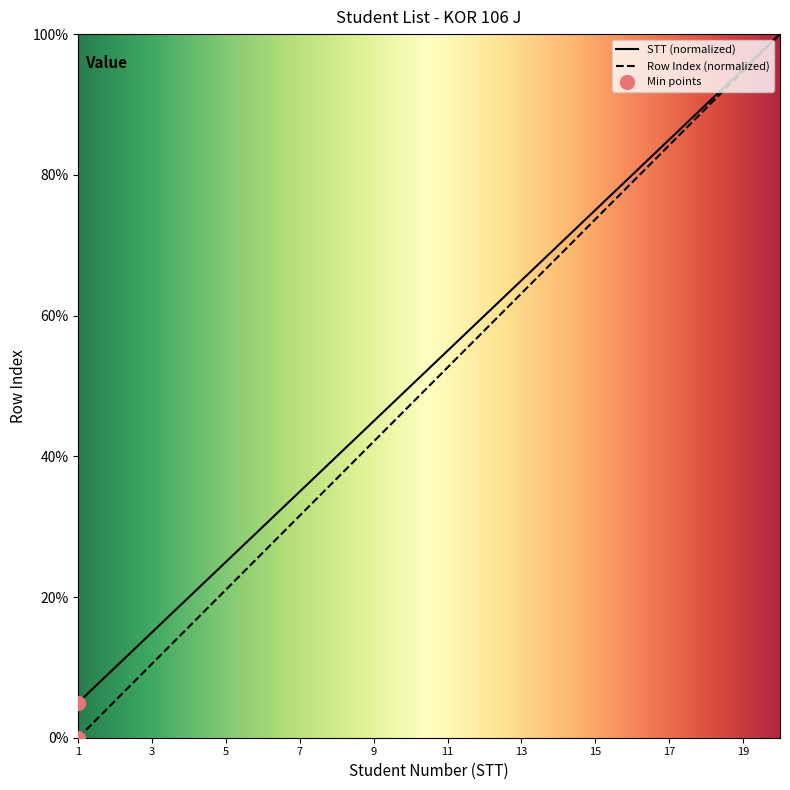

What are all the series names shown in the legend?

STT, Row Index